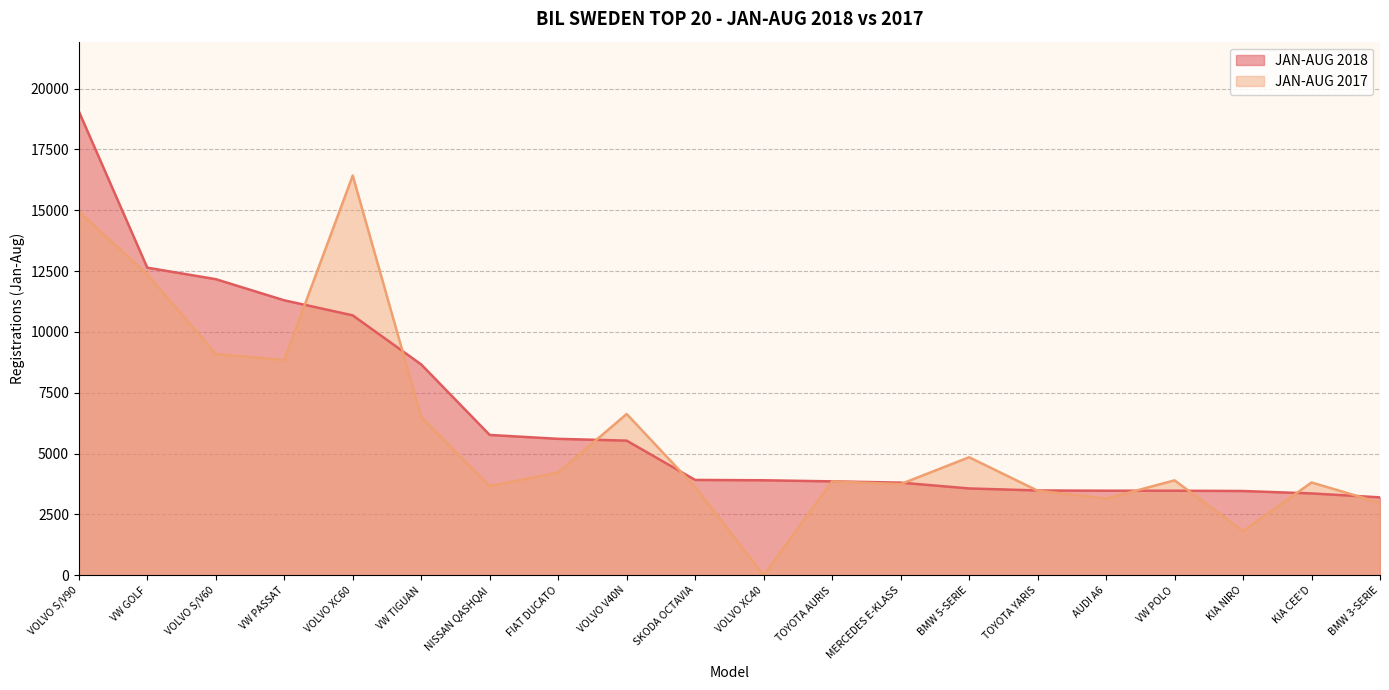

In JAN-AUG 2017, how many points are lower than both neighbors (excluding endpoints)?

6